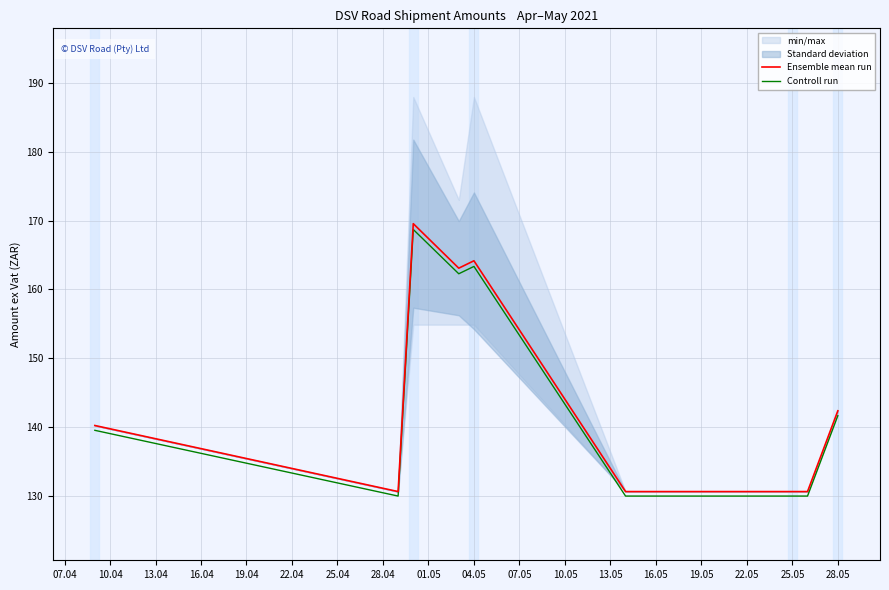

True or false: Controll run and Ensemble mean run intersect in this chart.

False